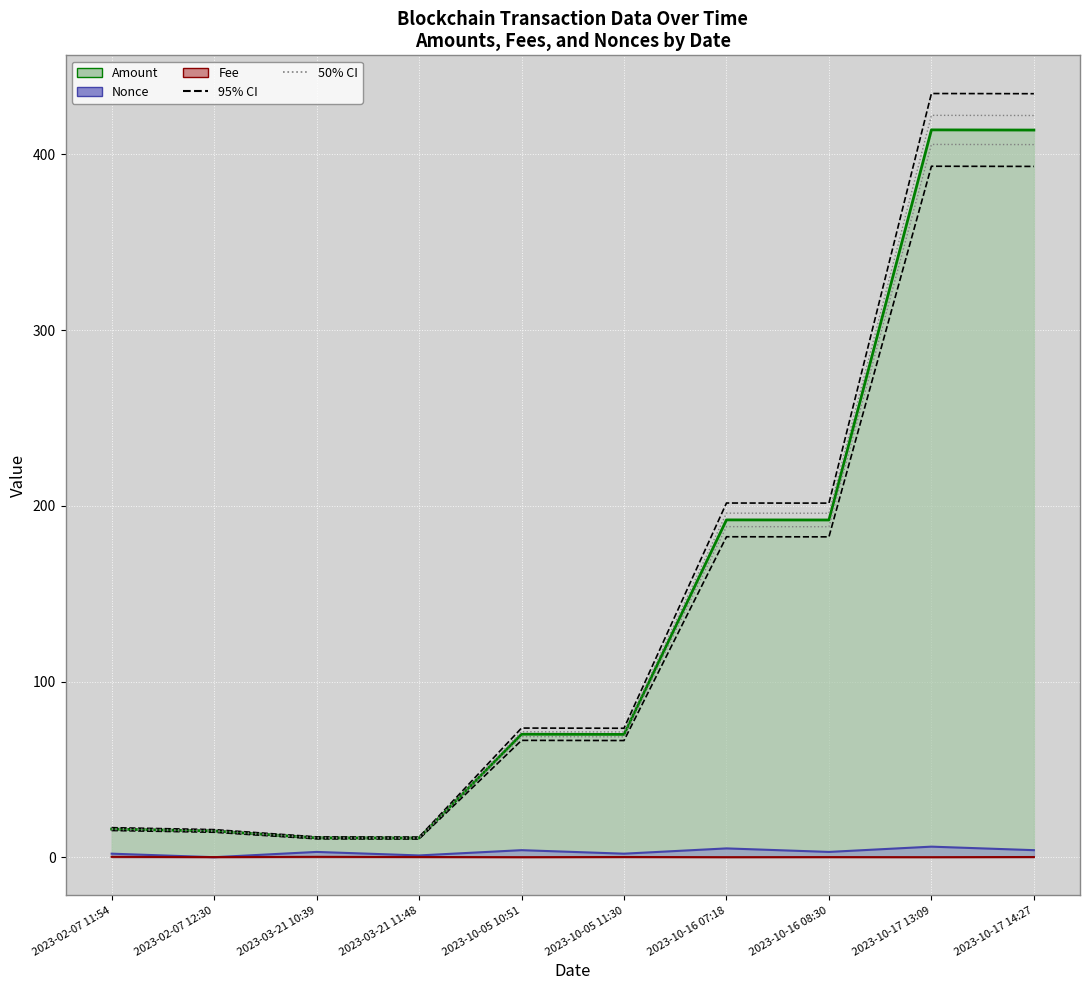

Where is Fee nearest to the value 0?

2023-10-05 10:51